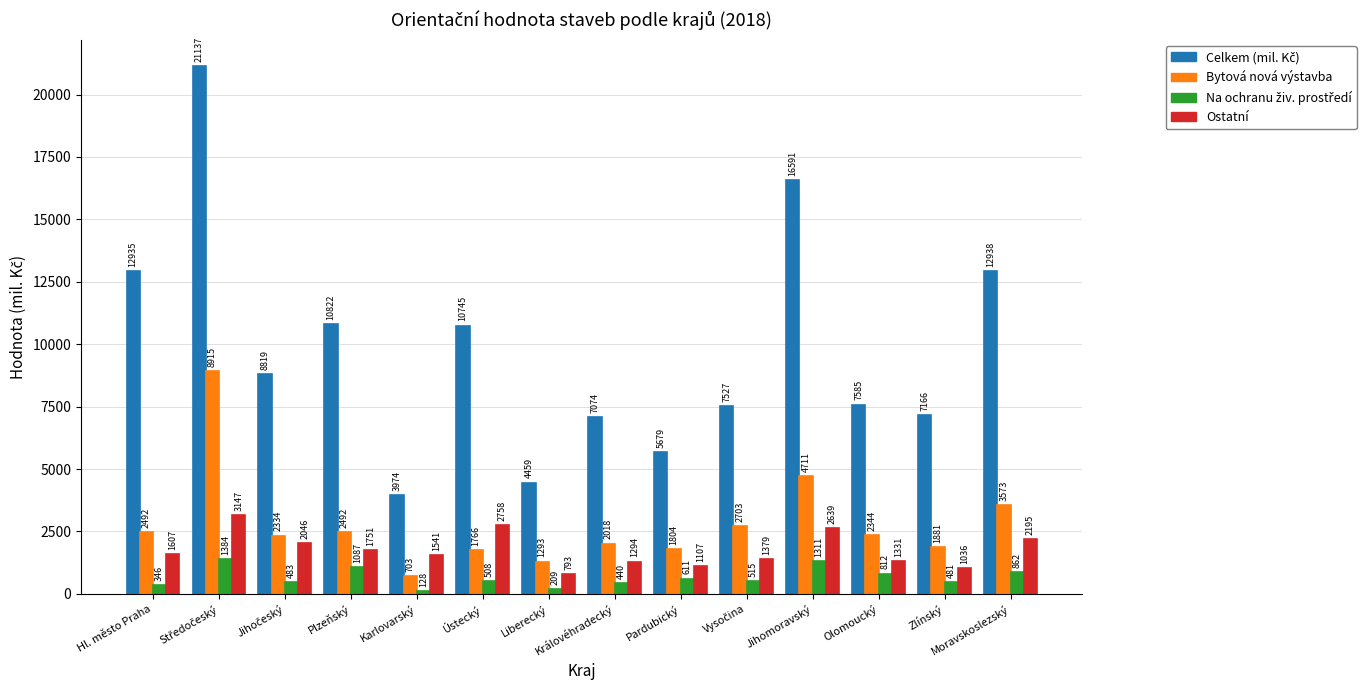

What is the label of the 14th bar from the left?

Moravskoslezský